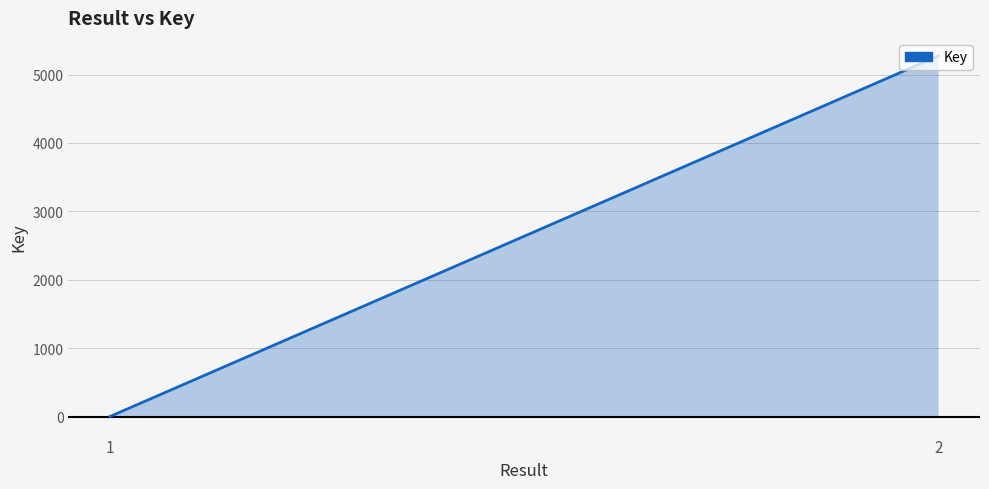

How many lines are shown in the chart?

1